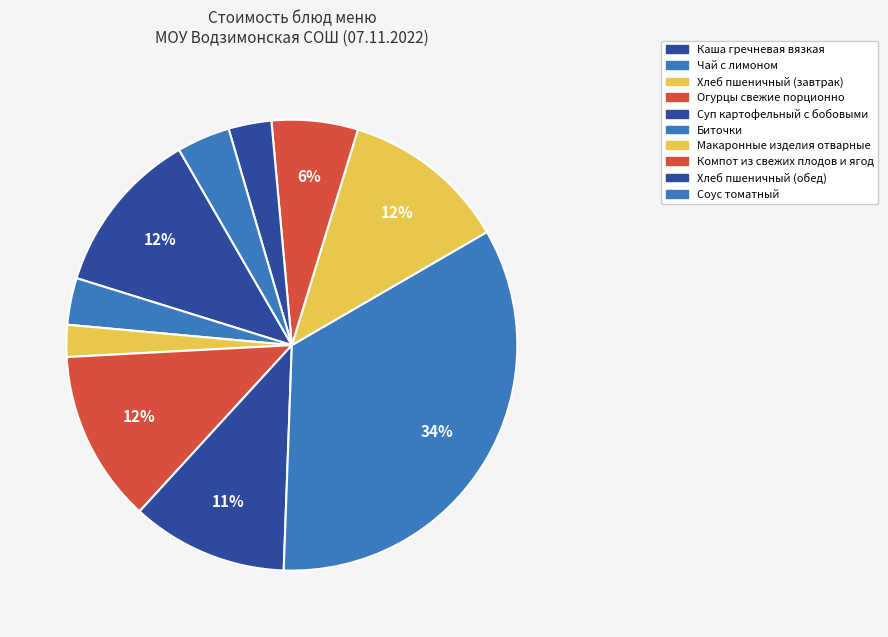

What percentage do Хлеб пшеничный (завтрак) and Суп картофельный с бобовыми together represent?

13.5%